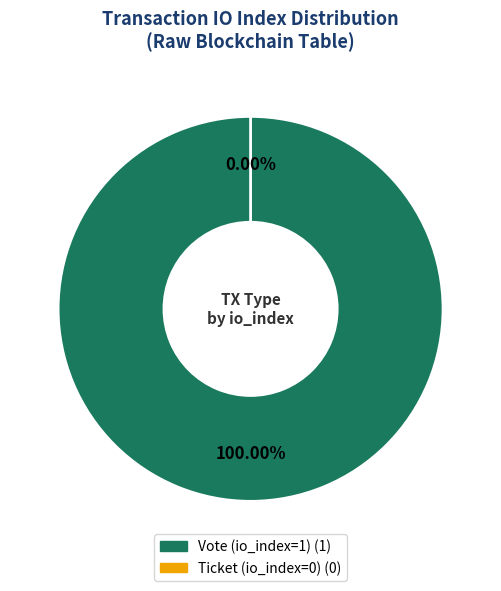

Is Ticket (io_index=0) the majority of the pie?

No